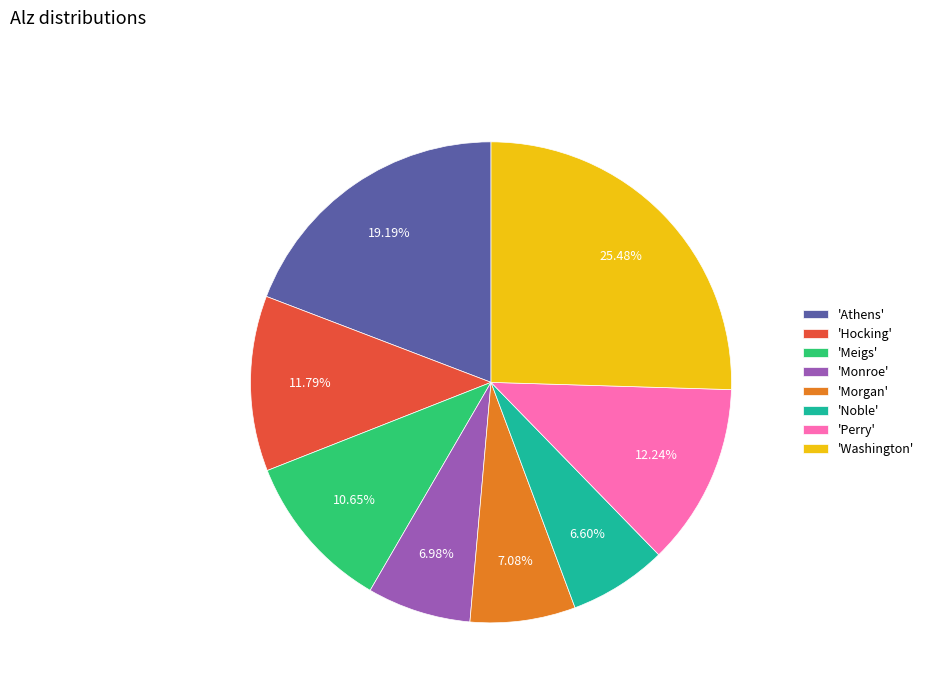

What is the ratio of the value at 'Meigs' to the value at 'Athens'?

0.6